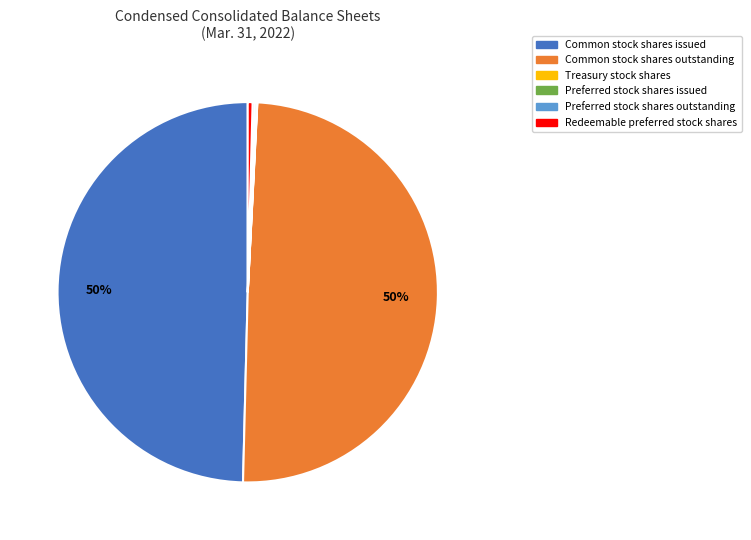

Is it true that Common stock shares outstanding is 56% of the pie?

False